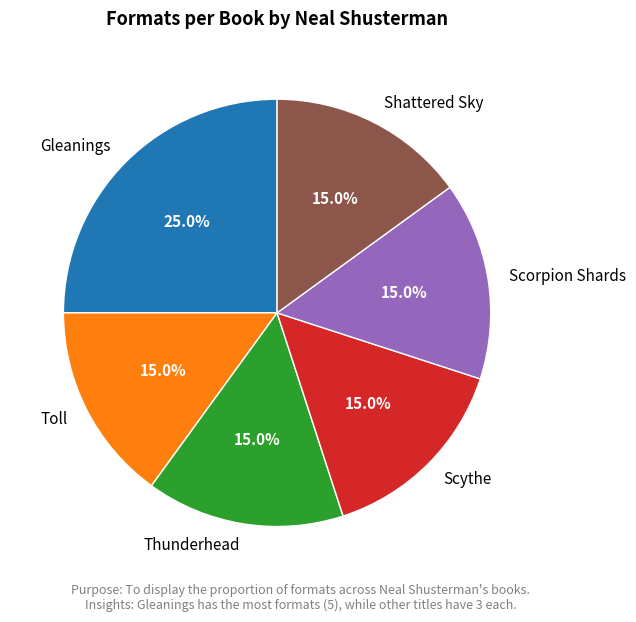

What percentage is the Scorpion Shards slice, to the nearest percent?

15%